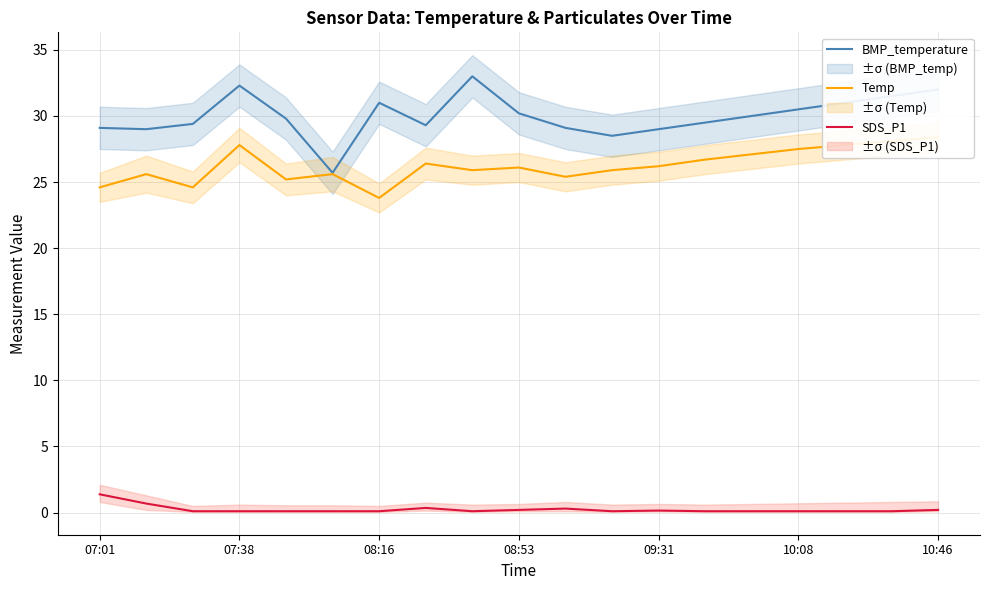

True or false: BMP_temperature has a value of 52.1 at 08:53.

False